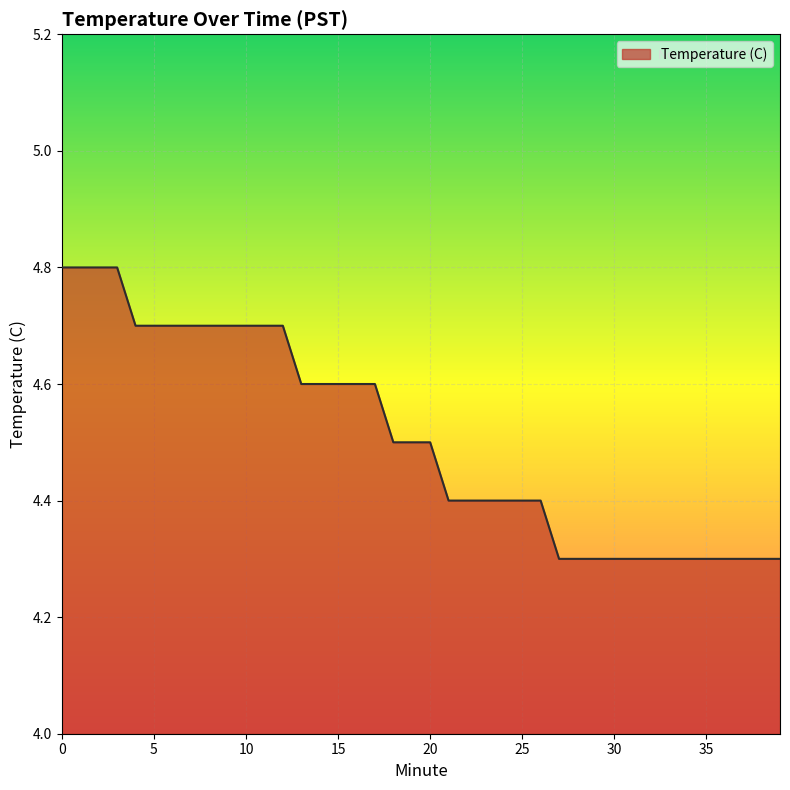

How many lines are shown in the chart?

1